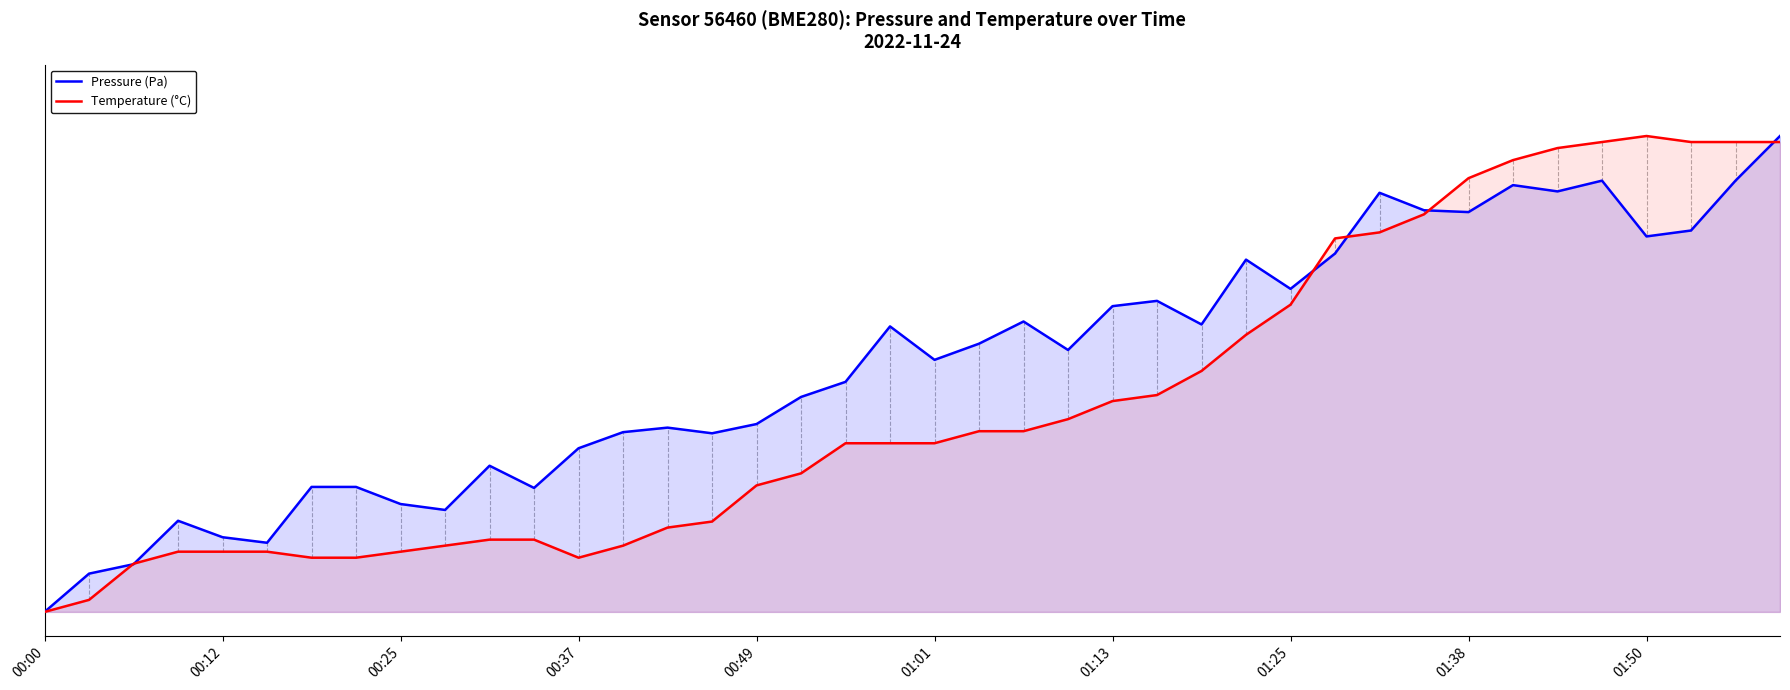

Rank the series at 18 from highest to lowest value.

Pressure (Pa), Temperature (°C)